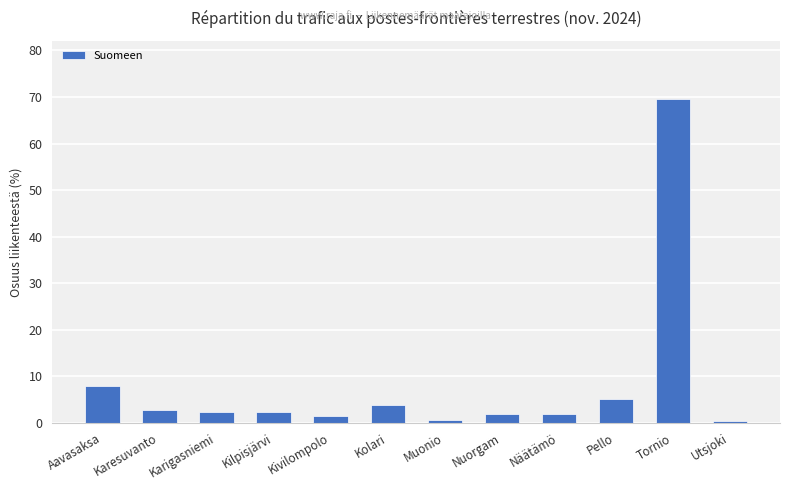

At which category does the chart reach its peak across all series?

Tornio